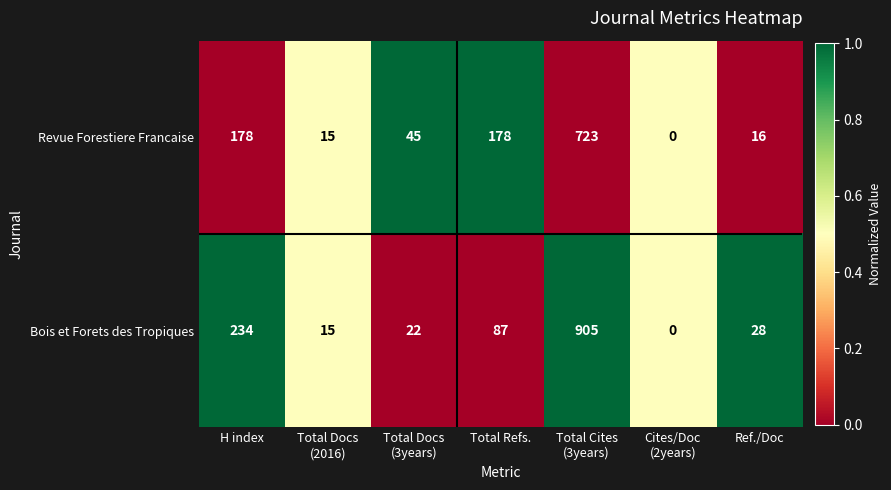

List the series in order of their overall mean, highest first.

Bois et Forets des Tropiques, Revue Forestiere Francaise